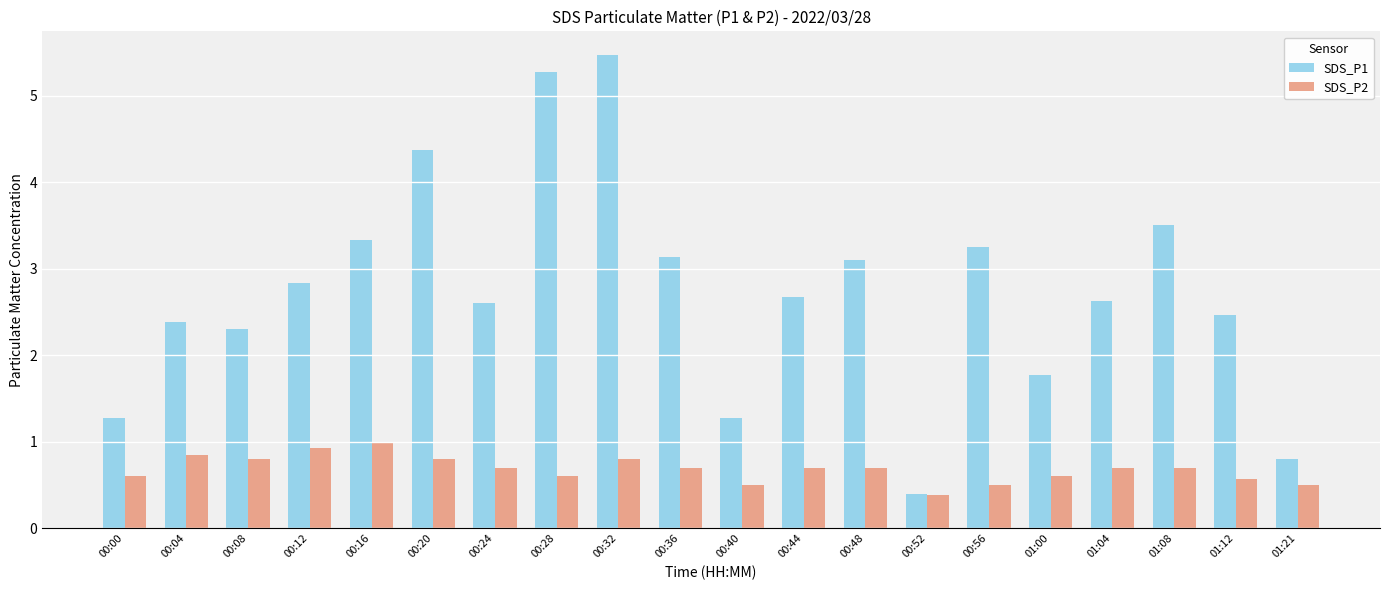

At which label does SDS_P2 reach its peak?

00:16